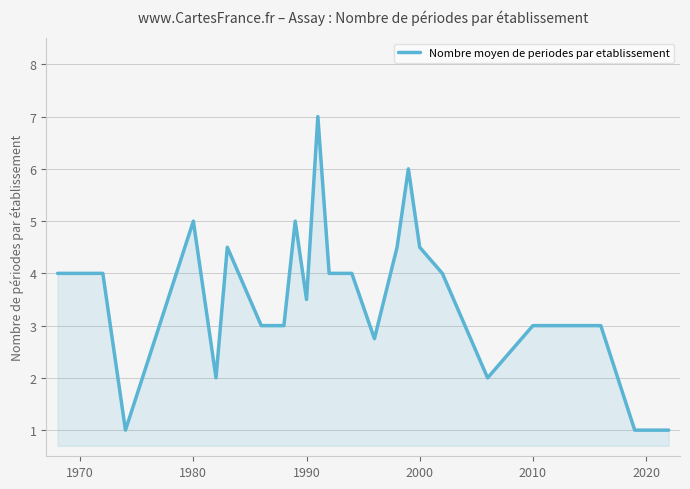

What is the smallest value displayed?

1.0